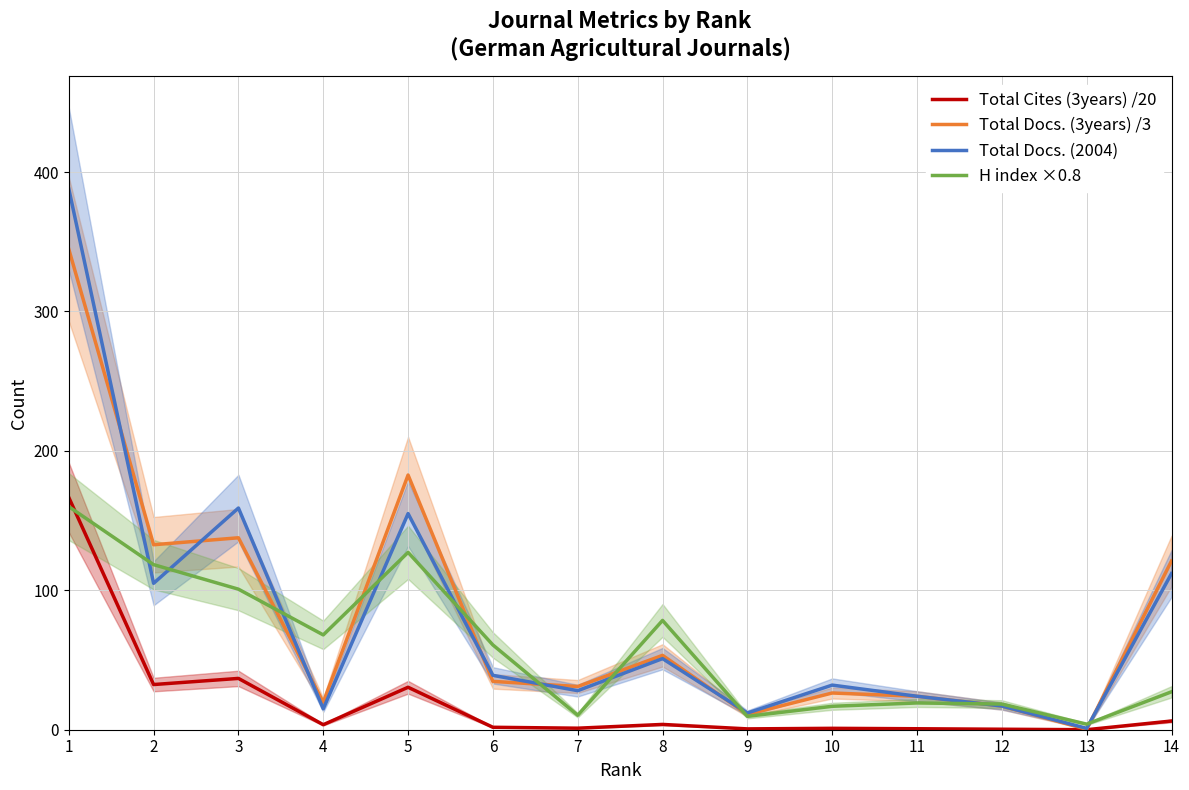

Reading right to left, transcribe all the data shown in this chart.

Total Cites (3years) /20: 14=6.2	13=0.0	12=0.3	11=0.7	10=1.0	9=0.6	8=3.8	7=1.1	6=1.8	5=30.4	4=3.6	3=36.8	2=32.4	1=166.6
Total Docs. (3years) /3: 14=121.0	13=0.3	12=17.0	11=24.0	10=26.3	9=11.0	8=53.3	7=31.0	6=34.7	5=182.7	4=19.7	3=137.7	2=132.7	1=344.7
Total Docs. (2004): 14=112.0	13=1.0	12=17.0	11=24.0	10=32.0	9=12.0	8=51.0	7=28.0	6=39.0	5=155.0	4=15.0	3=159.0	2=105.0	1=388.0
H index ×0.8: 14=27.2	13=4.0	12=18.4	11=19.2	10=16.8	9=9.6	8=78.4	7=10.4	6=60.8	5=127.2	4=68.0	3=100.8	2=118.4	1=160.0